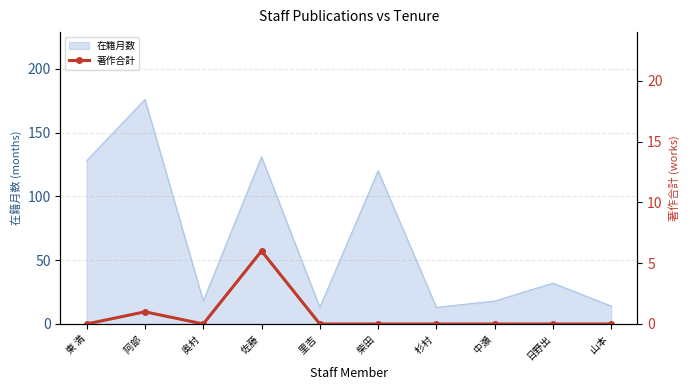

What is the minimum value for 在籍月数?

13